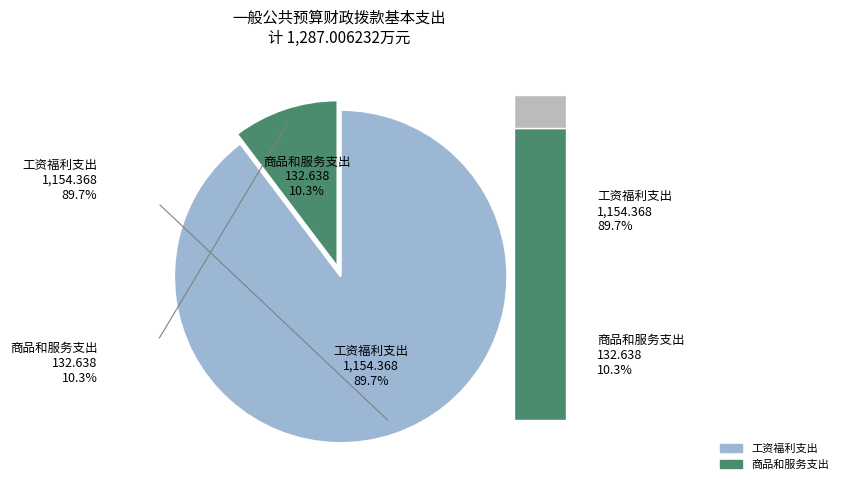

Count the number of slices in the pie.

2